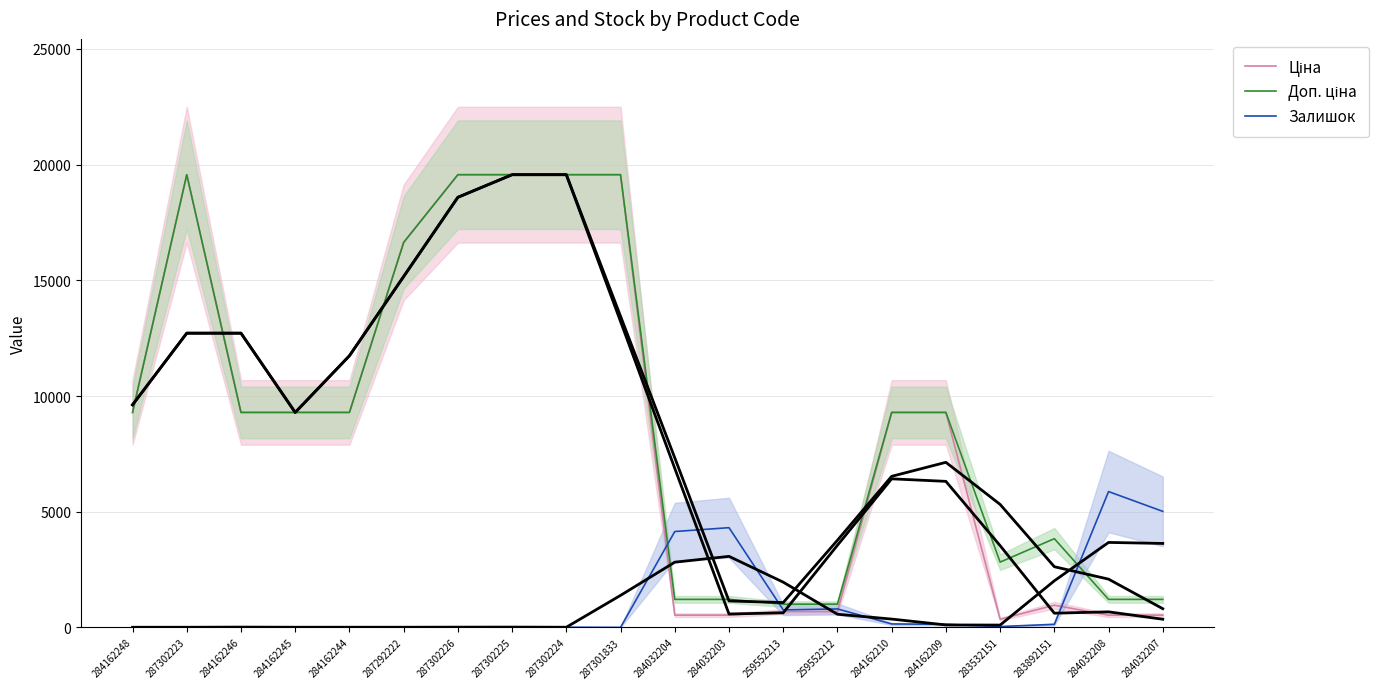

Is this an area chart (filled region under the line)?

No